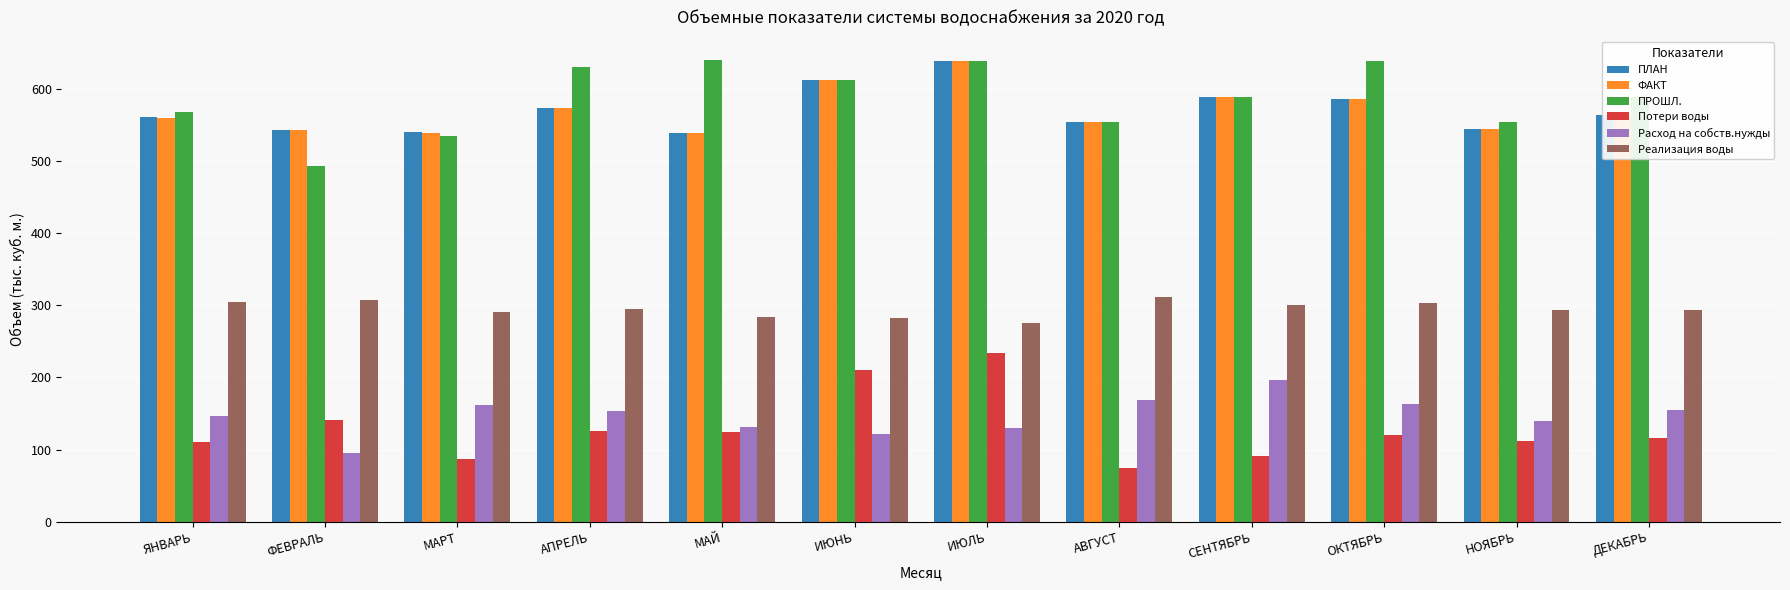

How many values in the ПЛАН series exceed 564?

6